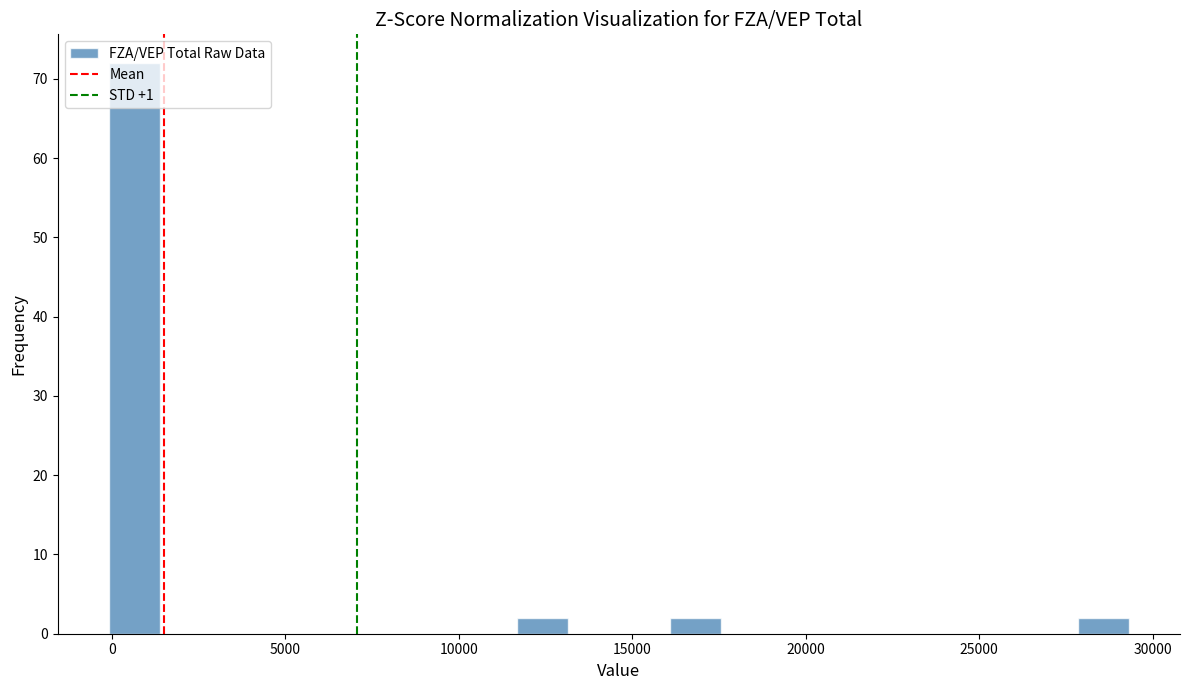

Read against the x-axis, roughly where is the centre of the tallest bar?

500